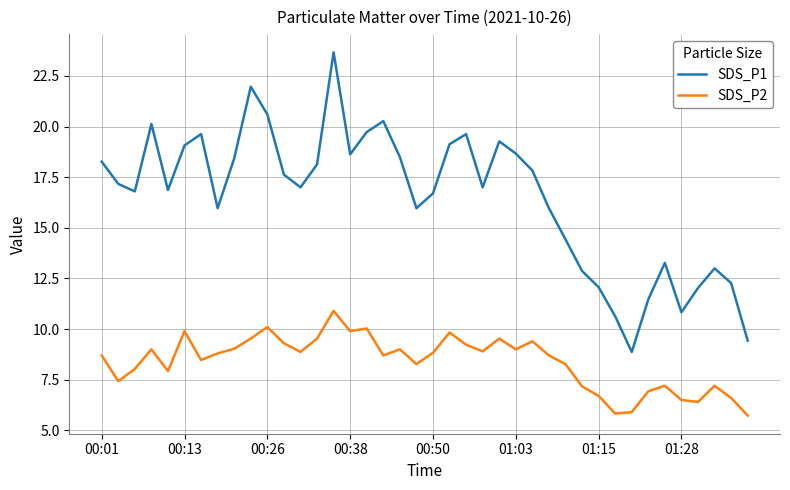

Which series has the largest range (max minus min)?

SDS_P1